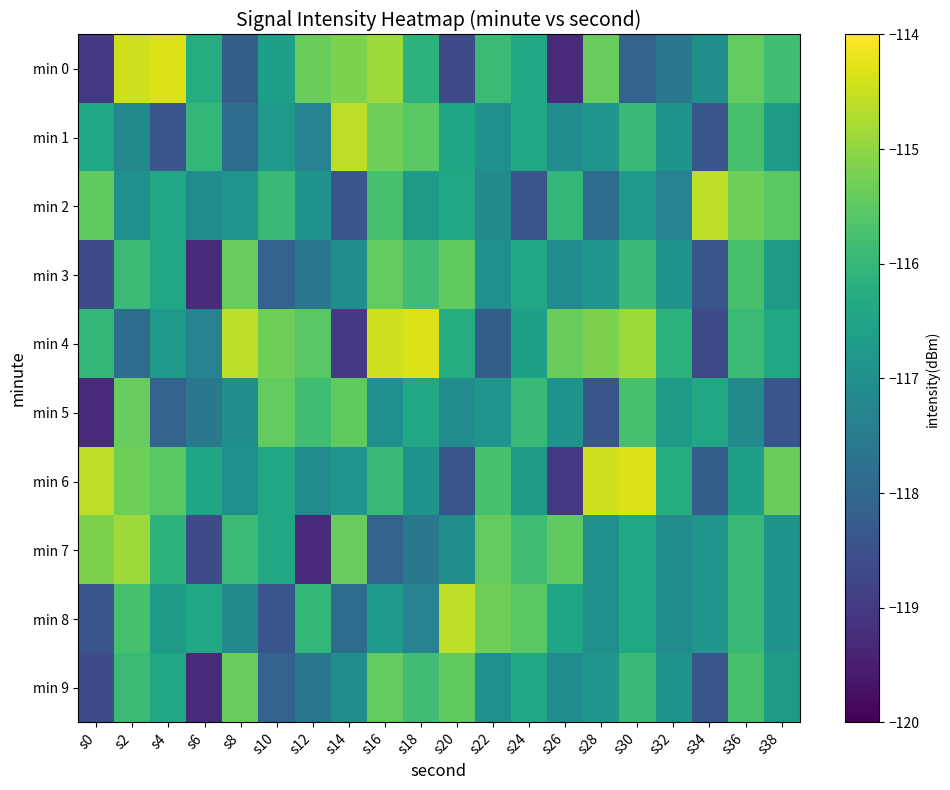

At which category is the sum across all series the highest?

s16